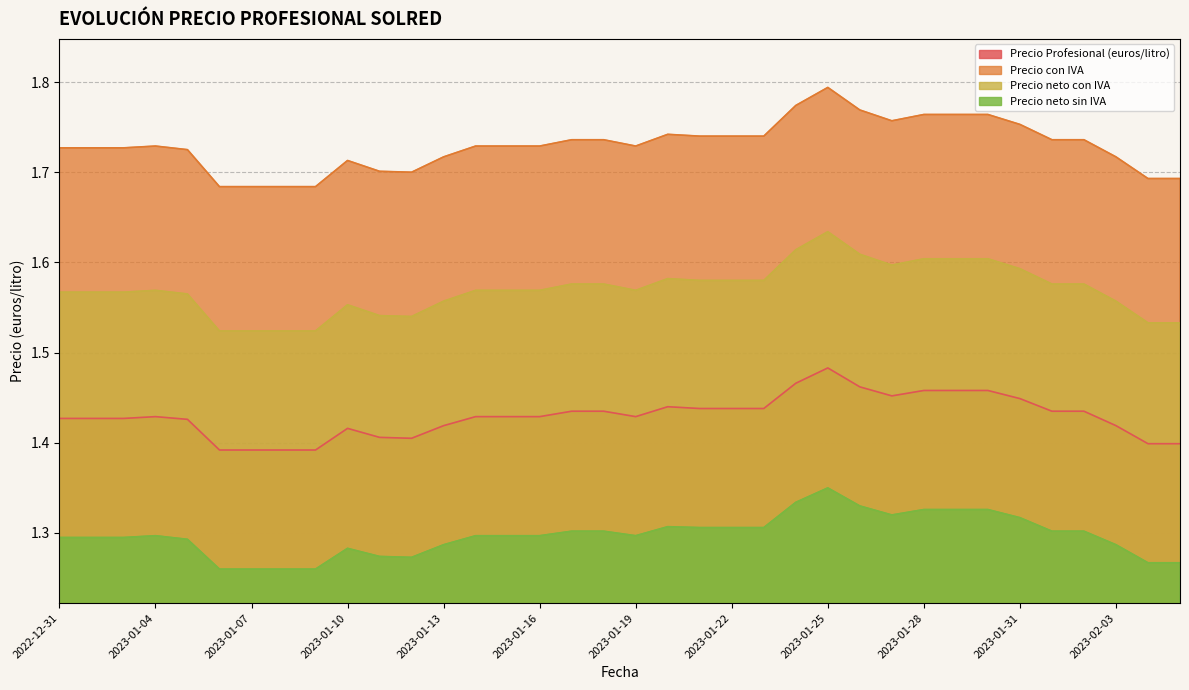

True or false: Precio neto sin IVA and Precio Profesional (euros/litro) intersect in this chart.

False